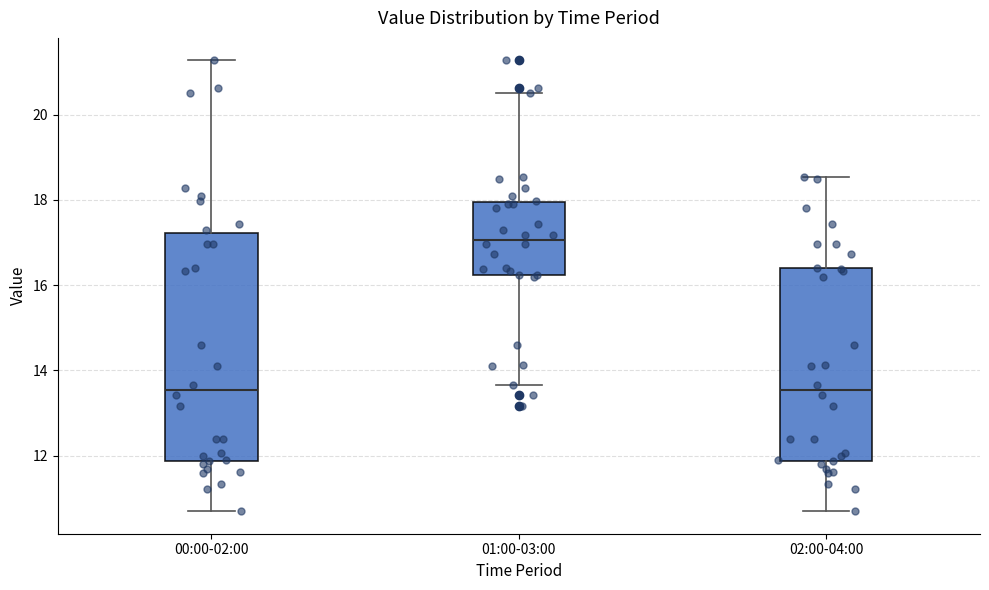

Reading left to right, read every box against the y-axis: the position of its median line, the range the box covers, and the ends of its whiskers. The values are not printed on the chart, so give them approximately, as read against the axis.

00:00-02:00: median 13.6, box 11.8 to 17.2, whiskers 10.8 to 21.2
01:00-03:00: median 17.0, box 16.2 to 18.0, whiskers 13.6 to 20.6
02:00-04:00: median 13.6, box 11.8 to 16.4, whiskers 10.8 to 18.6